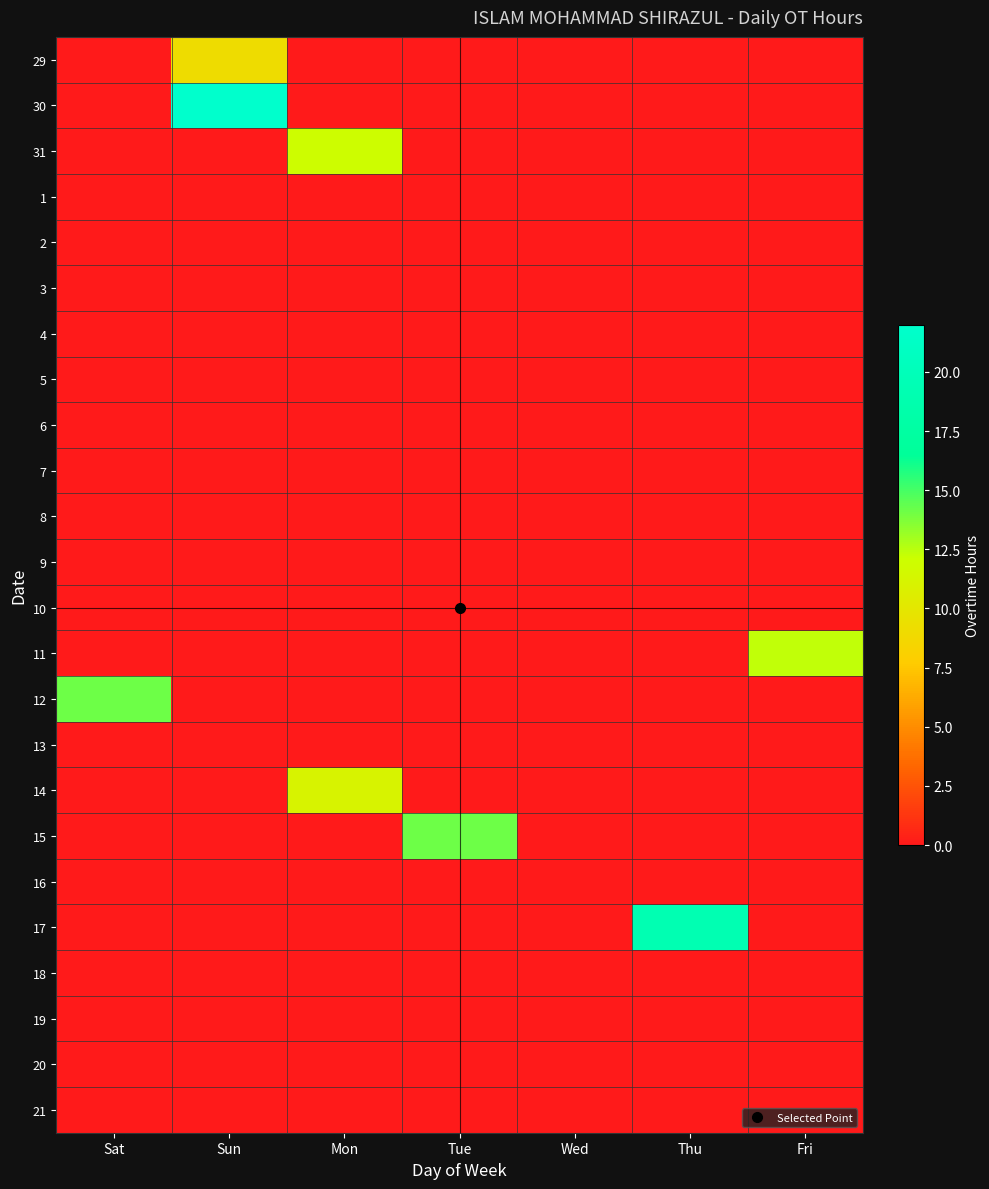

Reading left to right, list all the values displayed in this chart.

29: Sat=0.0	Sun=9.1	Mon=0.0	Tue=0.0	Wed=0.0	Thu=0.0	Fri=0.0
30: Sat=0.0	Sun=22.1	Mon=0.0	Tue=0.0	Wed=0.0	Thu=0.0	Fri=0.0
31: Sat=0.0	Sun=0.0	Mon=12.0	Tue=0.0	Wed=0.0	Thu=0.0	Fri=0.0
1: Sat=0.0	Sun=0.0	Mon=0.0	Tue=0.0	Wed=0.0	Thu=0.0	Fri=0.0
2: Sat=0.0	Sun=0.0	Mon=0.0	Tue=0.0	Wed=0.0	Thu=0.0	Fri=0.0
3: Sat=0.0	Sun=0.0	Mon=0.0	Tue=0.0	Wed=0.0	Thu=0.0	Fri=0.0
4: Sat=0.0	Sun=0.0	Mon=0.0	Tue=0.0	Wed=0.0	Thu=0.0	Fri=0.0
5: Sat=0.0	Sun=0.0	Mon=0.0	Tue=0.0	Wed=0.0	Thu=0.0	Fri=0.0
6: Sat=0.0	Sun=0.0	Mon=0.0	Tue=0.0	Wed=0.0	Thu=0.0	Fri=0.0
7: Sat=0.0	Sun=0.0	Mon=0.0	Tue=0.0	Wed=0.0	Thu=0.0	Fri=0.0
8: Sat=0.0	Sun=0.0	Mon=0.0	Tue=0.0	Wed=0.0	Thu=0.0	Fri=0.0
9: Sat=0.0	Sun=0.0	Mon=0.0	Tue=0.0	Wed=0.0	Thu=0.0	Fri=0.0
10: Sat=0.0	Sun=0.0	Mon=0.0	Tue=0.0	Wed=0.0	Thu=0.0	Fri=0.0
11: Sat=0.0	Sun=0.0	Mon=0.0	Tue=0.0	Wed=0.0	Thu=0.0	Fri=12.3
12: Sat=14.2	Sun=0.0	Mon=0.0	Tue=0.0	Wed=0.0	Thu=0.0	Fri=0.0
13: Sat=0.0	Sun=0.0	Mon=0.0	Tue=0.0	Wed=0.0	Thu=0.0	Fri=0.0
14: Sat=0.0	Sun=0.0	Mon=11.1	Tue=0.0	Wed=0.0	Thu=0.0	Fri=0.0
15: Sat=0.0	Sun=0.0	Mon=0.0	Tue=14.1	Wed=0.0	Thu=0.0	Fri=0.0
16: Sat=0.0	Sun=0.0	Mon=0.0	Tue=0.0	Wed=0.0	Thu=0.0	Fri=0.0
17: Sat=0.0	Sun=0.0	Mon=0.0	Tue=0.0	Wed=0.0	Thu=19.2	Fri=0.0
18: Sat=0.0	Sun=0.0	Mon=0.0	Tue=0.0	Wed=0.0	Thu=0.0	Fri=0.0
19: Sat=0.0	Sun=0.0	Mon=0.0	Tue=0.0	Wed=0.0	Thu=0.0	Fri=0.0
20: Sat=0.0	Sun=0.0	Mon=0.0	Tue=0.0	Wed=0.0	Thu=0.0	Fri=0.0
21: Sat=0.0	Sun=0.0	Mon=0.0	Tue=0.0	Wed=0.0	Thu=0.0	Fri=0.0